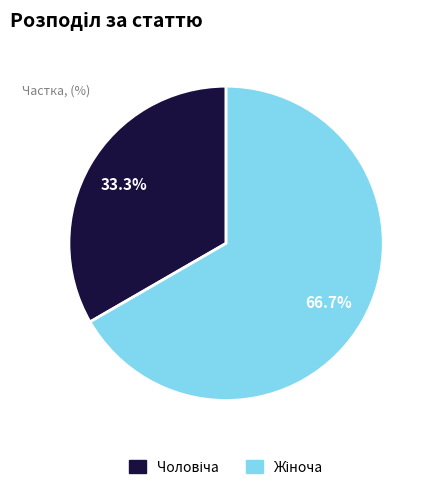

Does any single category account for the majority?

Yes